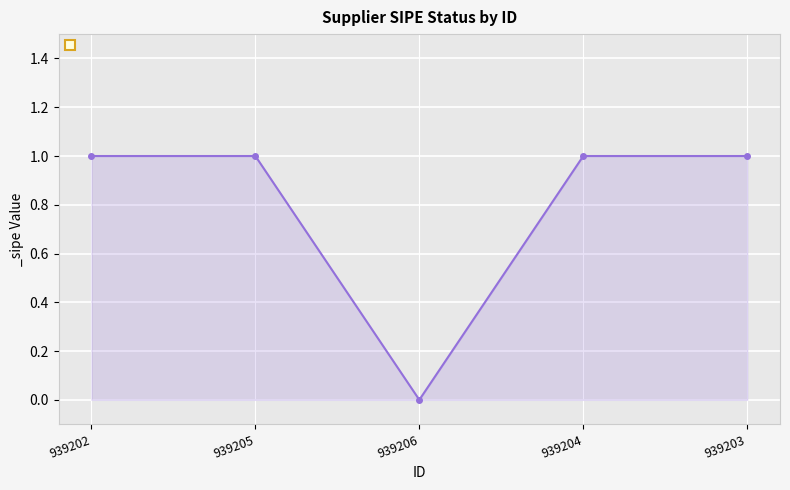

The chart shows a value of 2 at 939205. True or false?

False